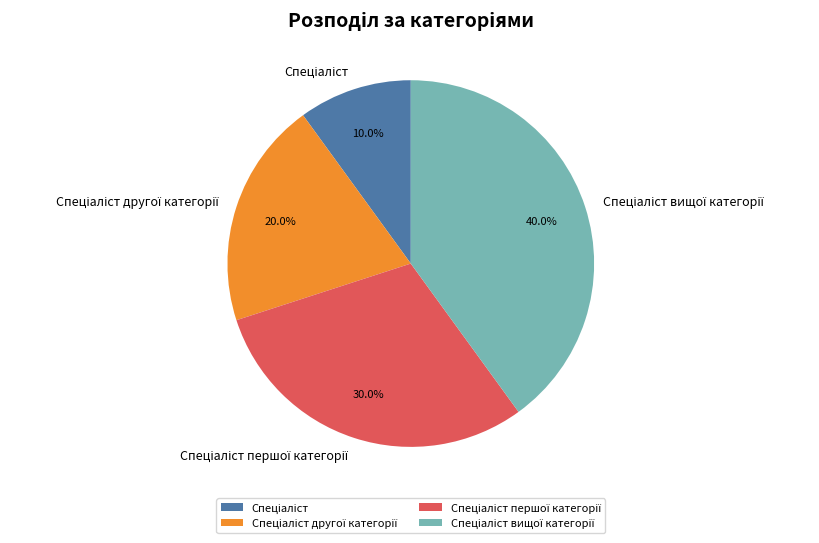

Is there any slice that represents more than half of the pie?

No